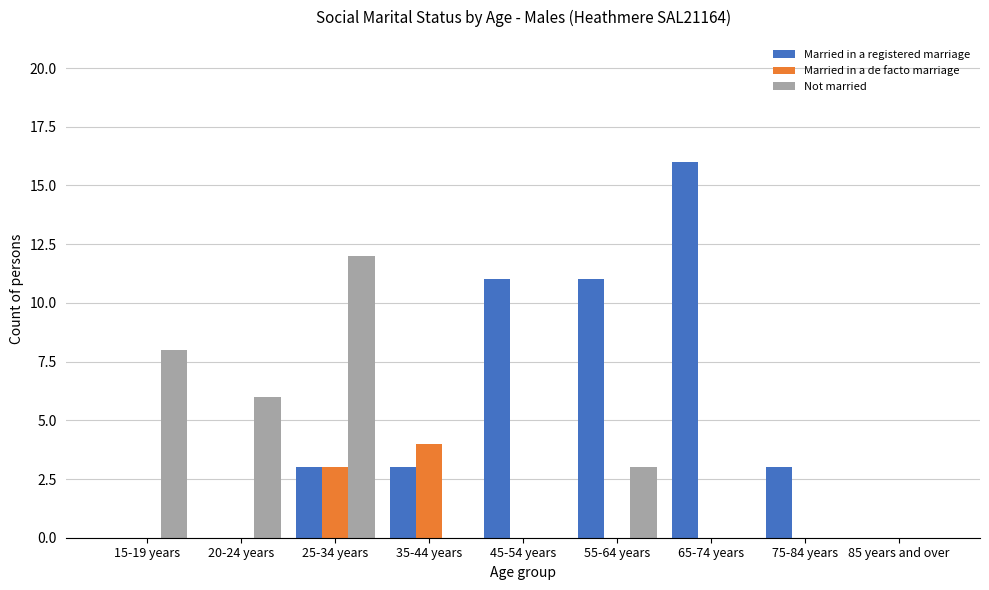

Which series has the widest spread of values?

Married in a registered marriage